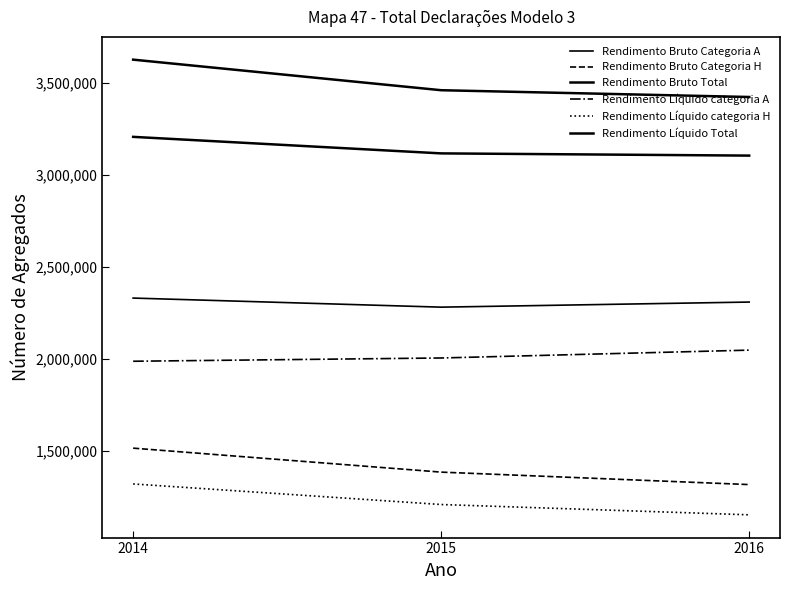

Which label corresponds to the largest value in the chart?

2014